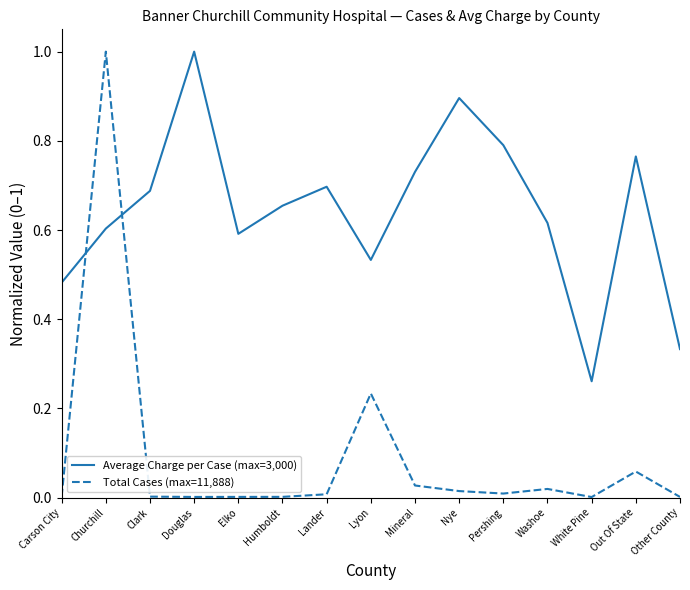

What are all the series names shown in the legend?

Average Charge per Case (max=3,000), Total Cases (max=11,888)